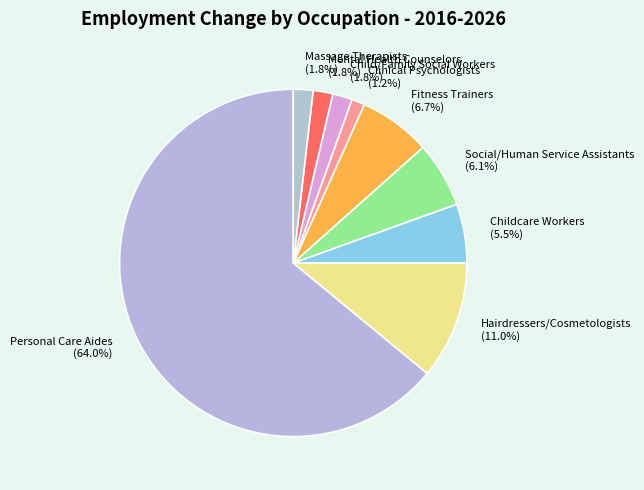

Is the sum of Child/Family Social Workers (1.8%) and Hairdressers/Cosmetologists (11.0%) greater than half?

No